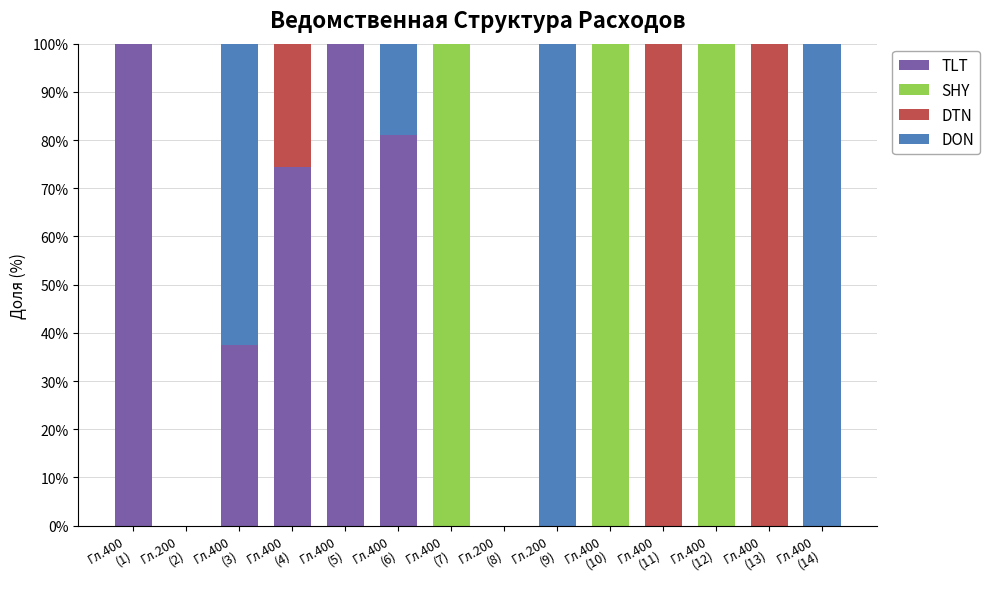

What is the highest value of the TLT series?

100.0